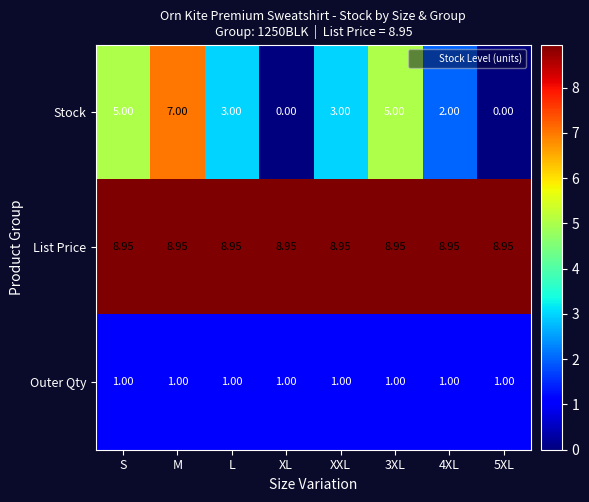

Which series has the widest spread of values?

Stock